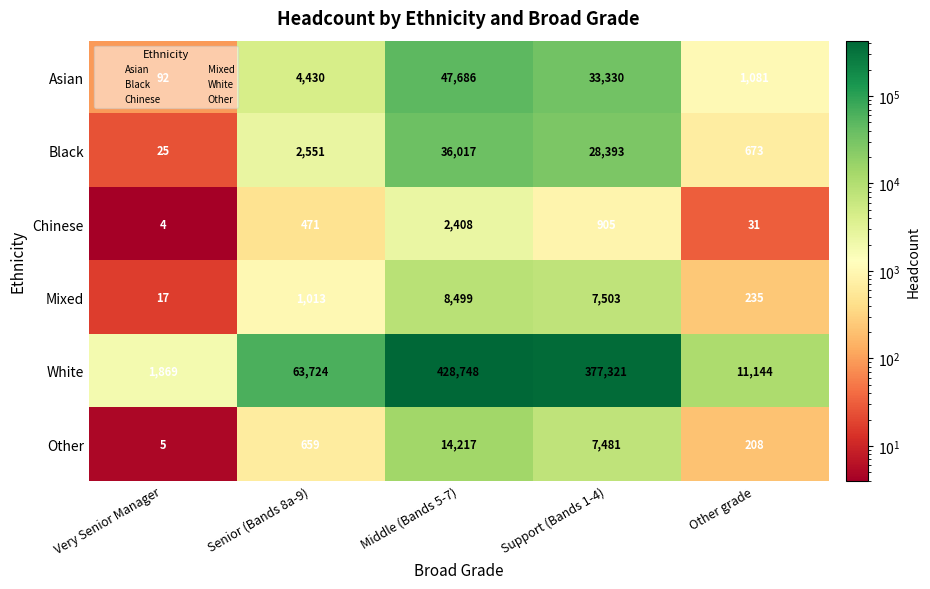

The value of Black at Middle (Bands 5-7) is 10879. True or false?

False